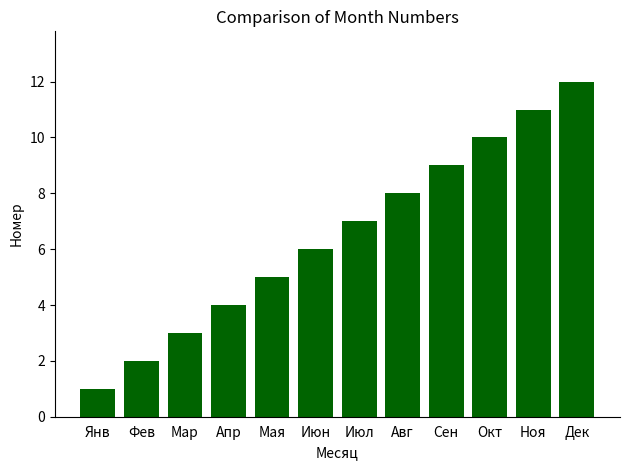

How many bars are there in total?

12